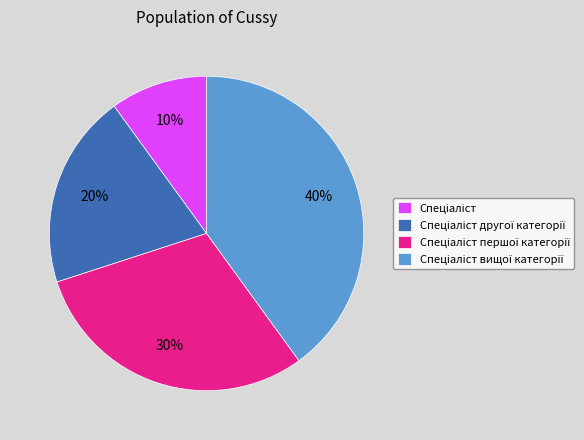

Count the number of slices in the pie.

4